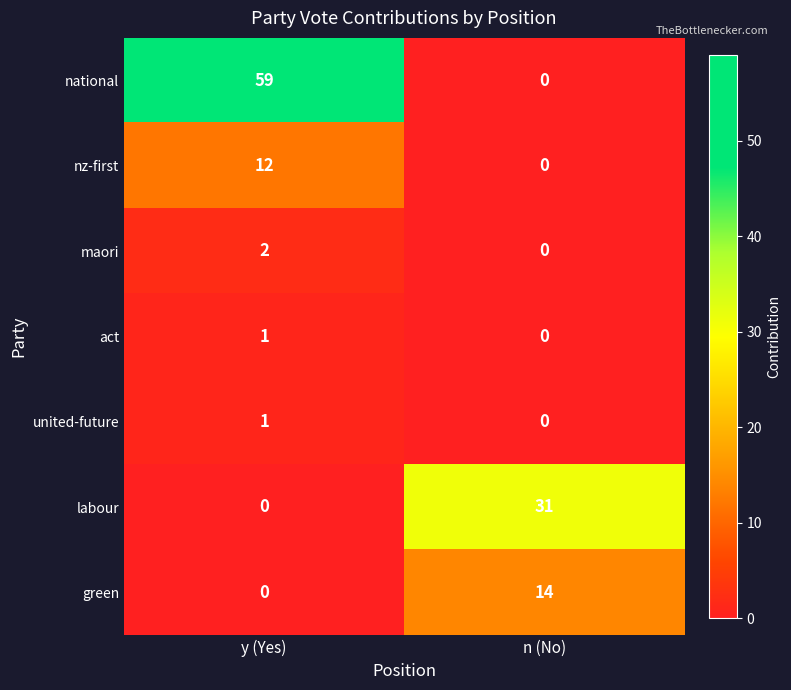

Which series has the largest total across all categories?

national